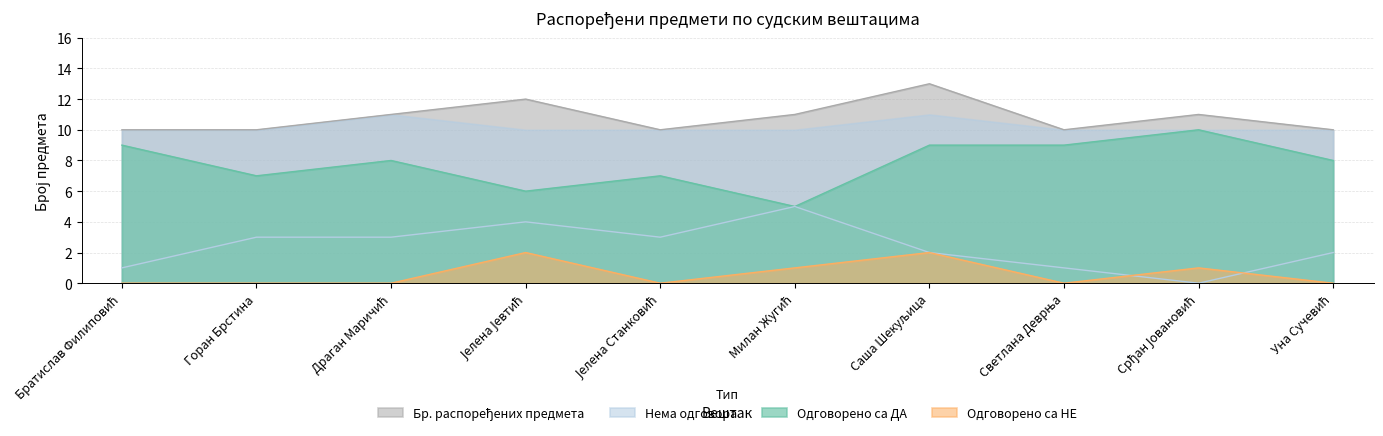

How many lines are shown in the chart?

4